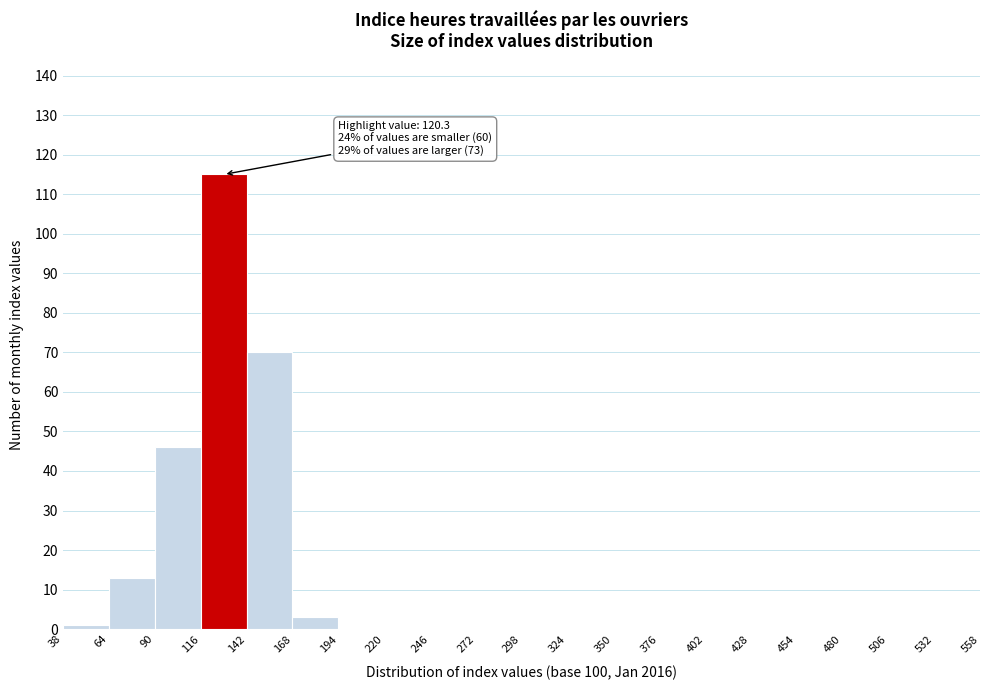

Which range on the x-axis has the tallest bar?

116 to 142